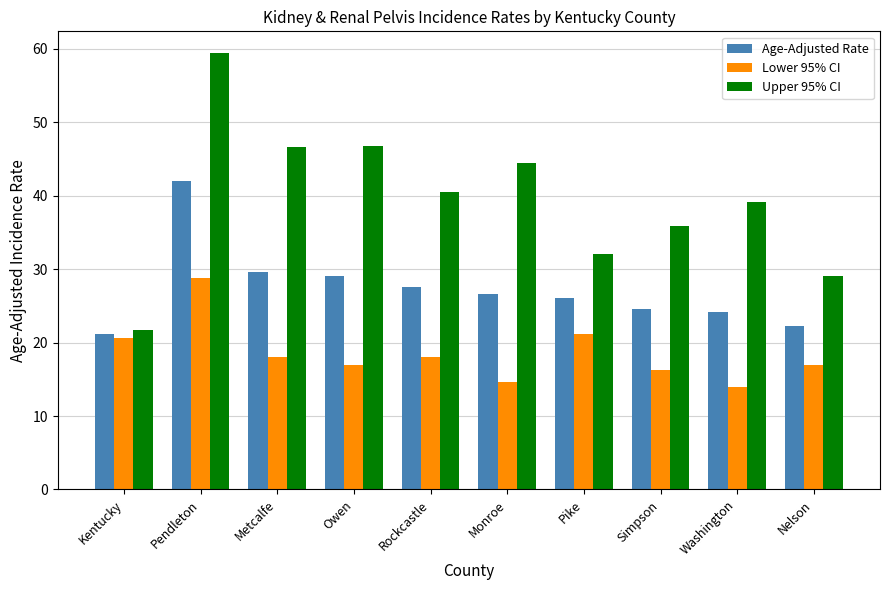

Which series changed the most between Metcalfe and Washington?

Upper 95% CI